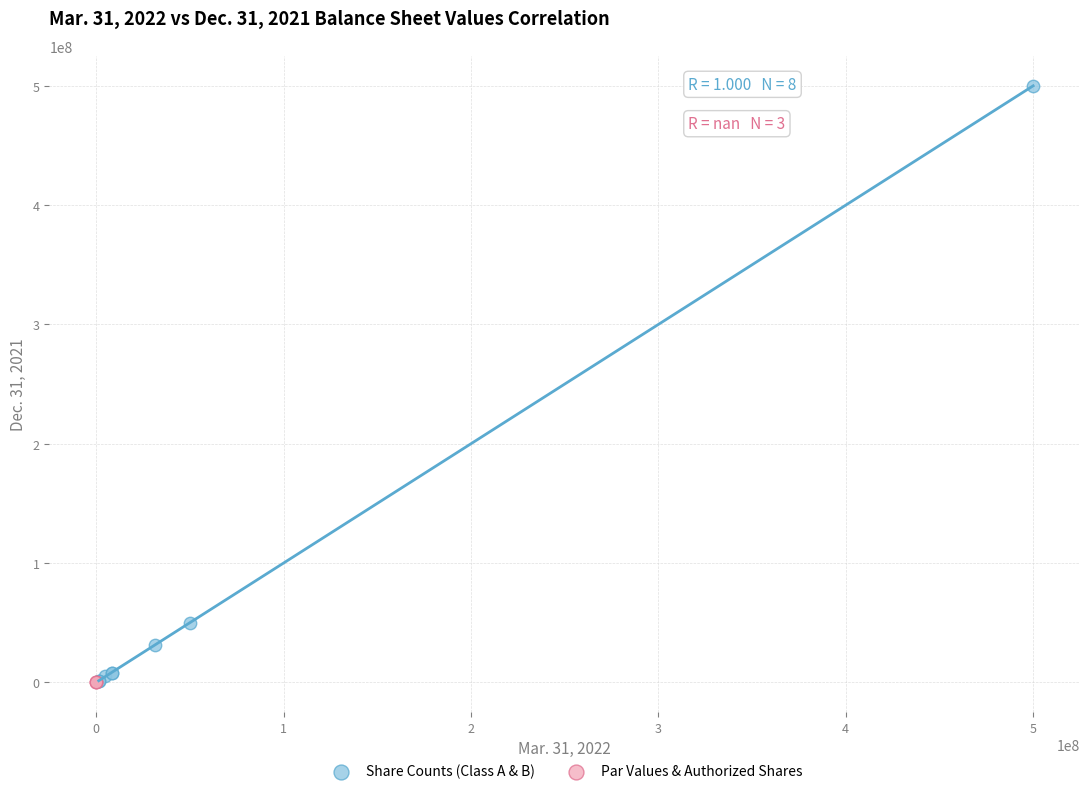

Which series contains the highest Y value?

Share Counts (Class A & B)